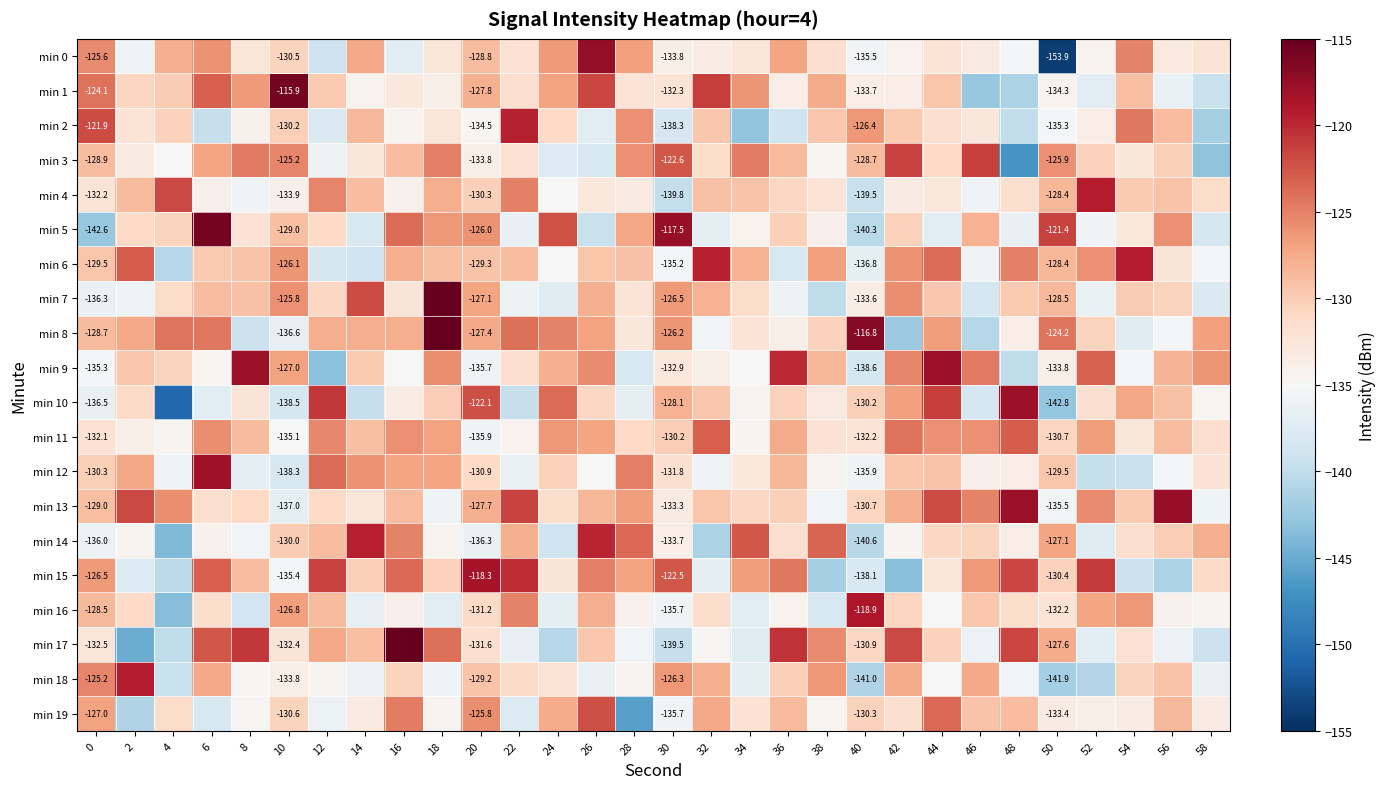

Rank the series at 8 from highest to lowest value.

min 9, min 17, min 3, min 1, min 11, min 15, min 7, min 6, min 13, min 5, min 10, min 0, min 2, min 18, min 19, min 14, min 4, min 12, min 16, min 8